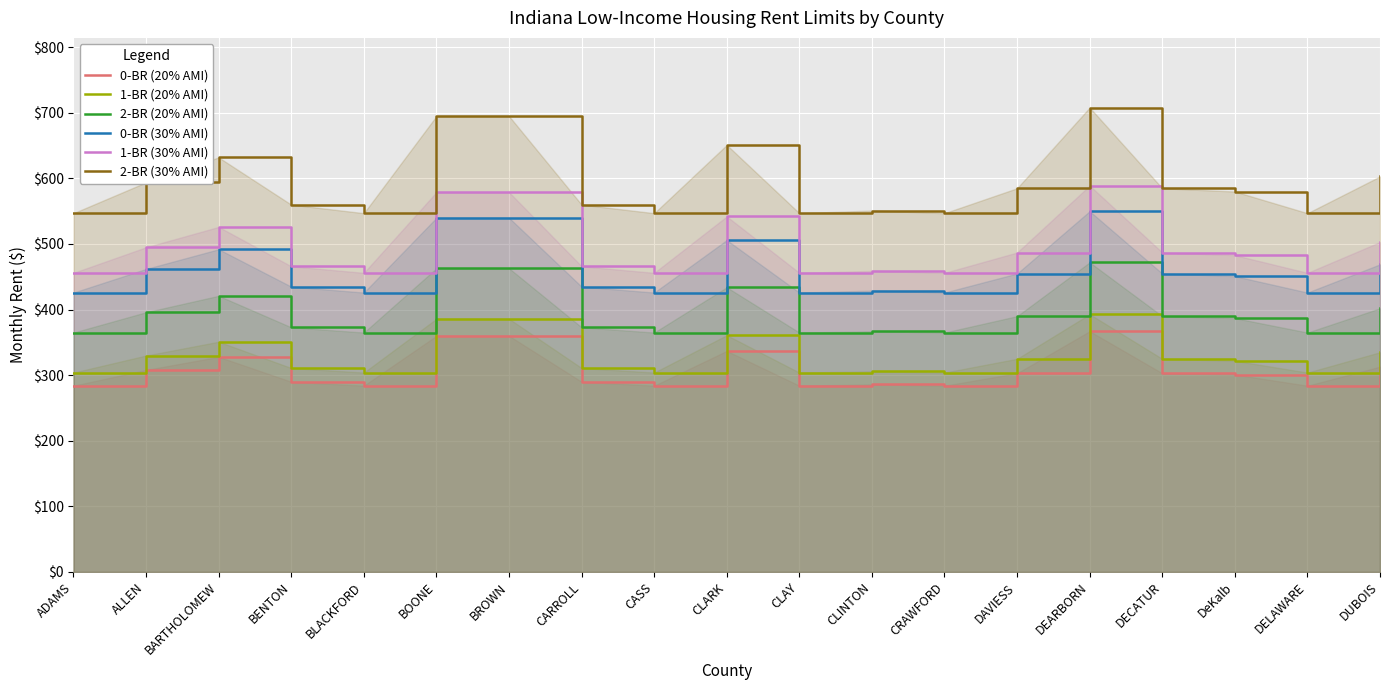

True or false: 0-BR (20% AMI) has more than 2 points higher than both neighbors.

True